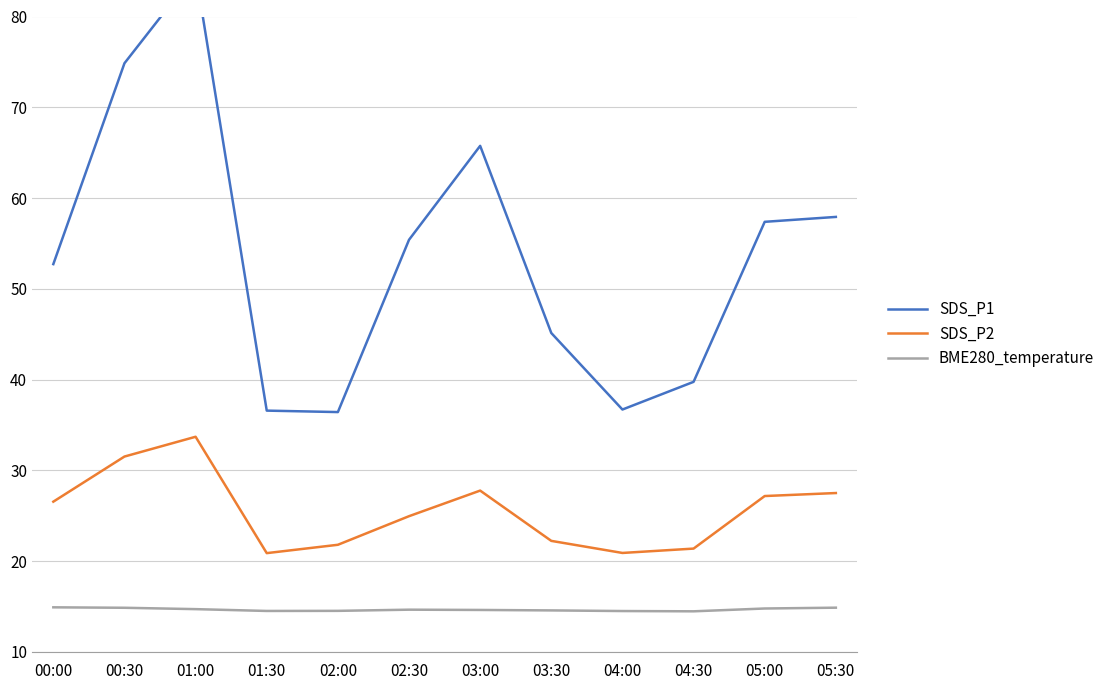

True or false: SDS_P2 has more than 1 interior local peaks.

True